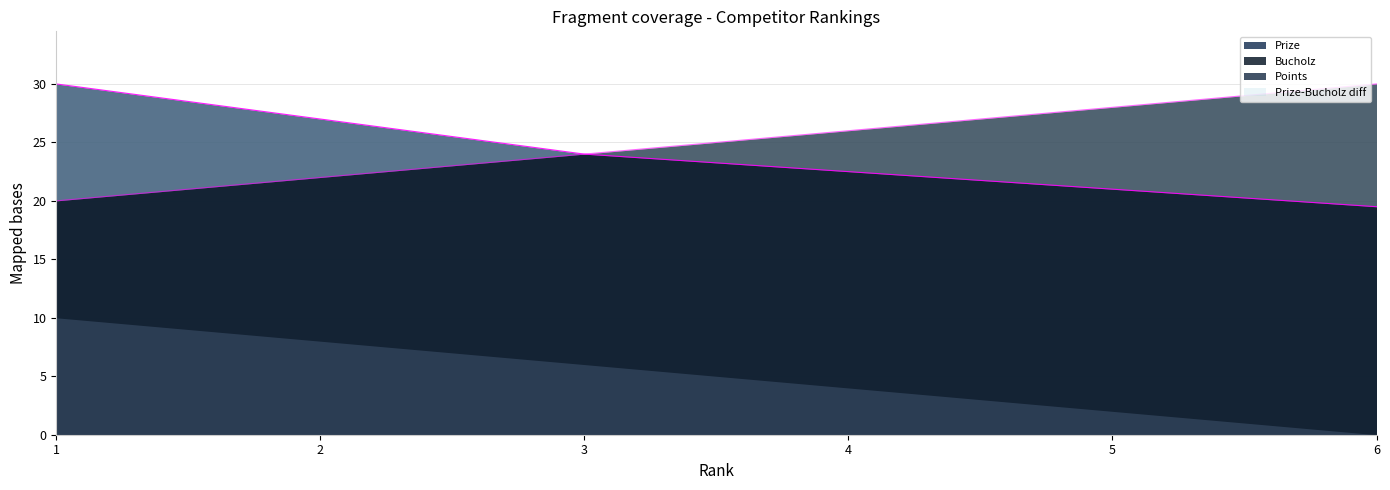

True or false: Bucholz has more than 0 points higher than both neighbors.

False